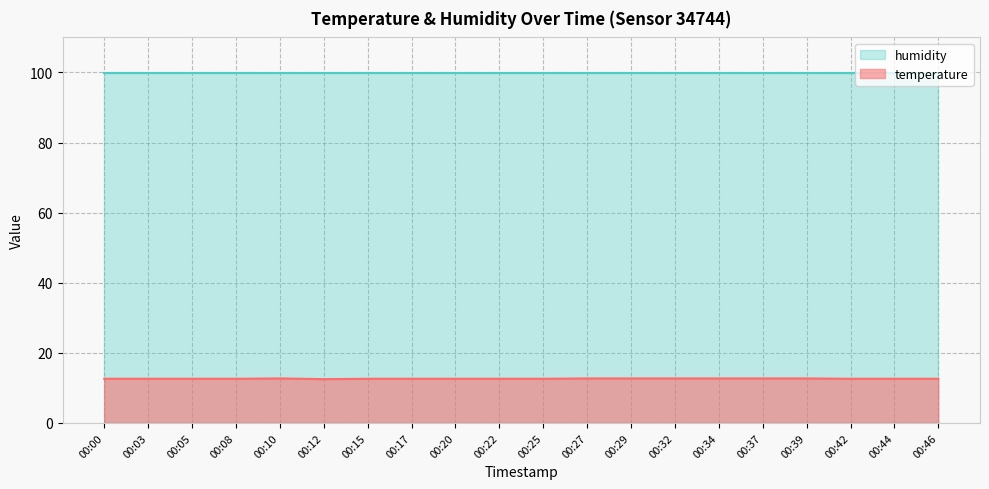

Rank the categories by value from highest to lowest.

00:10, 00:27, 00:29, 00:32, 00:34, 00:37, 00:39, 00:00, 00:03, 00:05, 00:08, 00:15, 00:17, 00:20, 00:22, 00:25, 00:42, 00:44, 00:46, 00:12